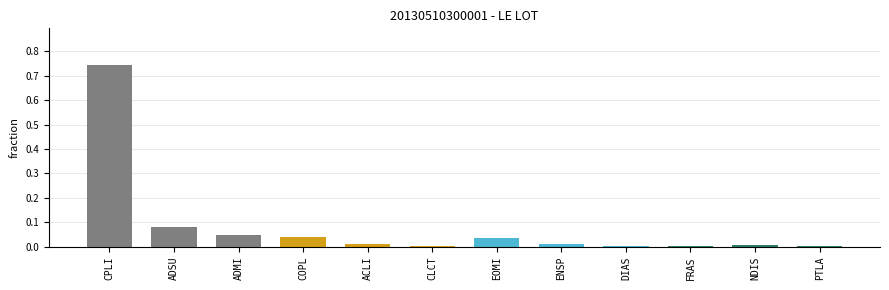

Are the bars horizontal?

No